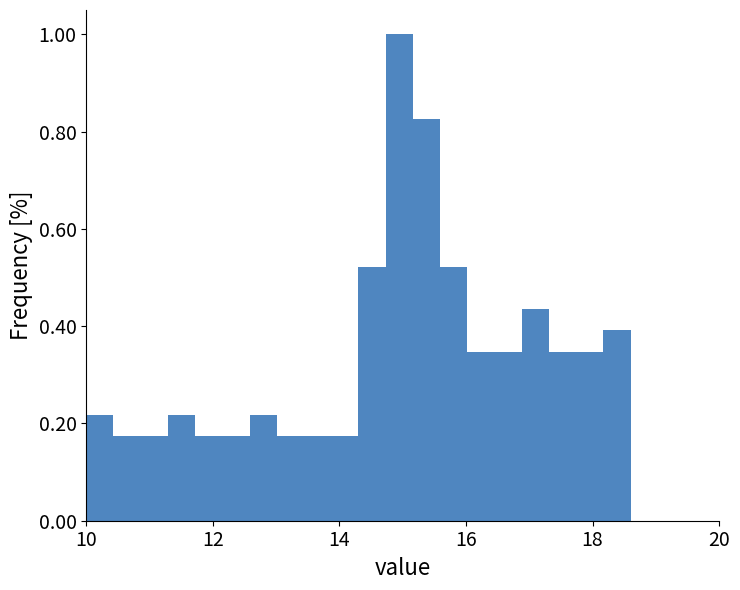

Around what value on the x-axis is the tallest bar? Give the approximate position of its centre, as read against the axis.

15.0